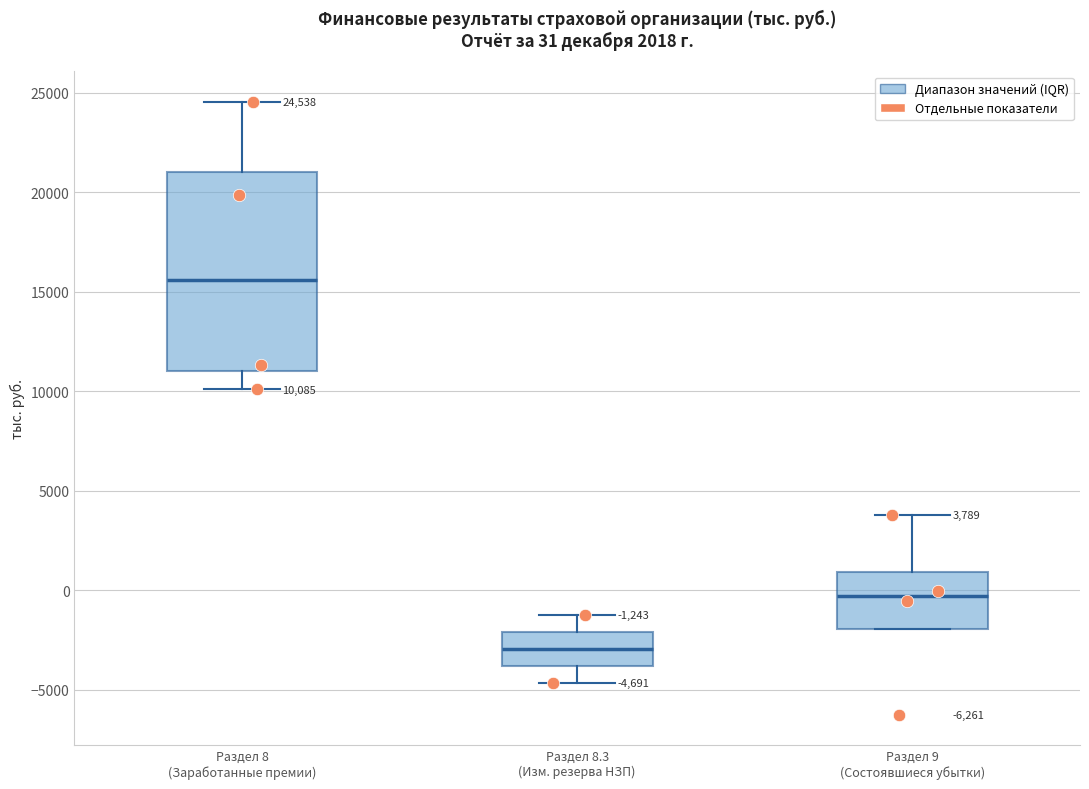

Which box has the lowest median line?

Раздел 8.3 (Изм. резерва НЗП)